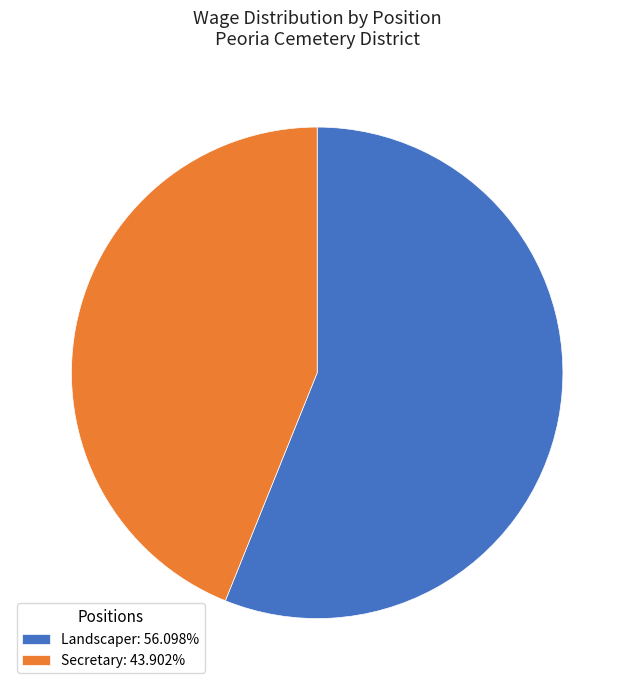

Approximately how many times larger is the value at Landscaper: 56.098% compared to Secretary: 43.902%?

1.3